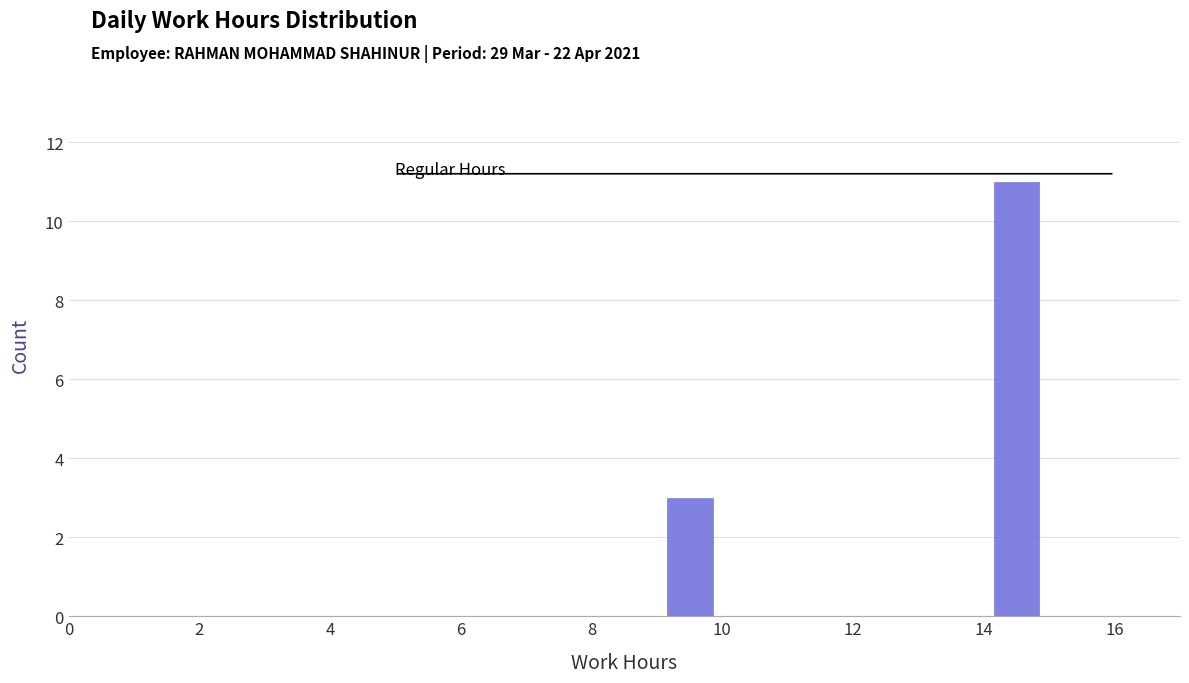

What is the height of the bar covering 9 to 10 on the x-axis? The values are not printed on the chart, so give them approximately, as read against the axis.

3